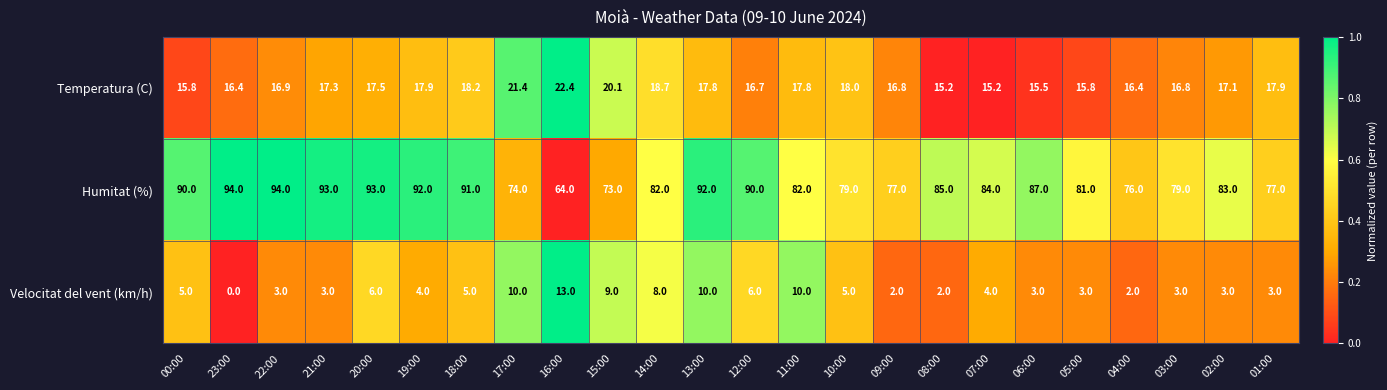

The value of Humitat (%) at 21:00 is 141.5. True or false?

False